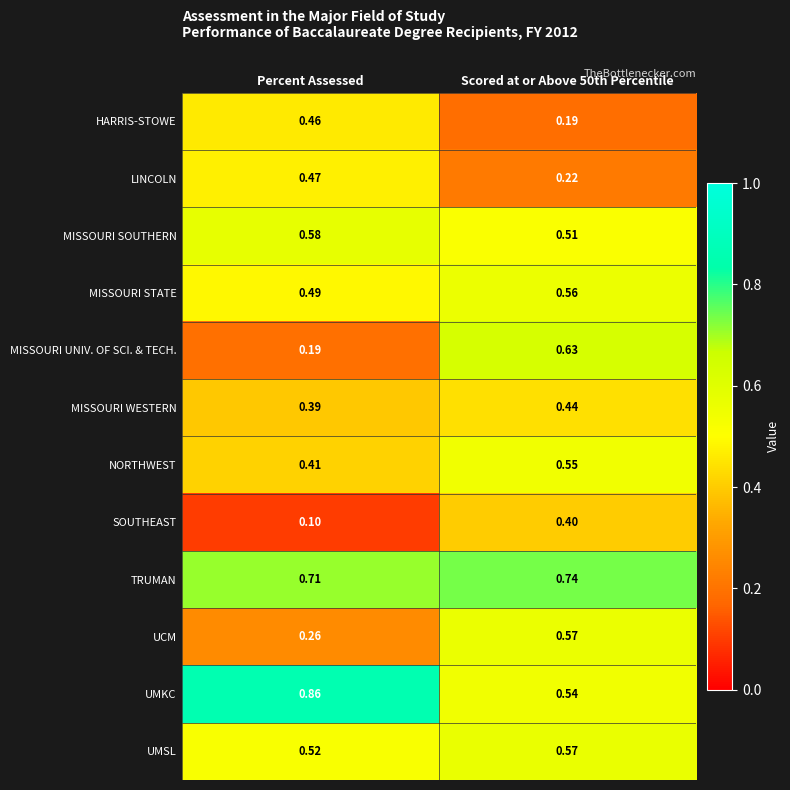

Which series changed the most between Percent Assessed and Scored at or Above 50th Percentile?

MISSOURI UNIV. OF SCI. & TECH.